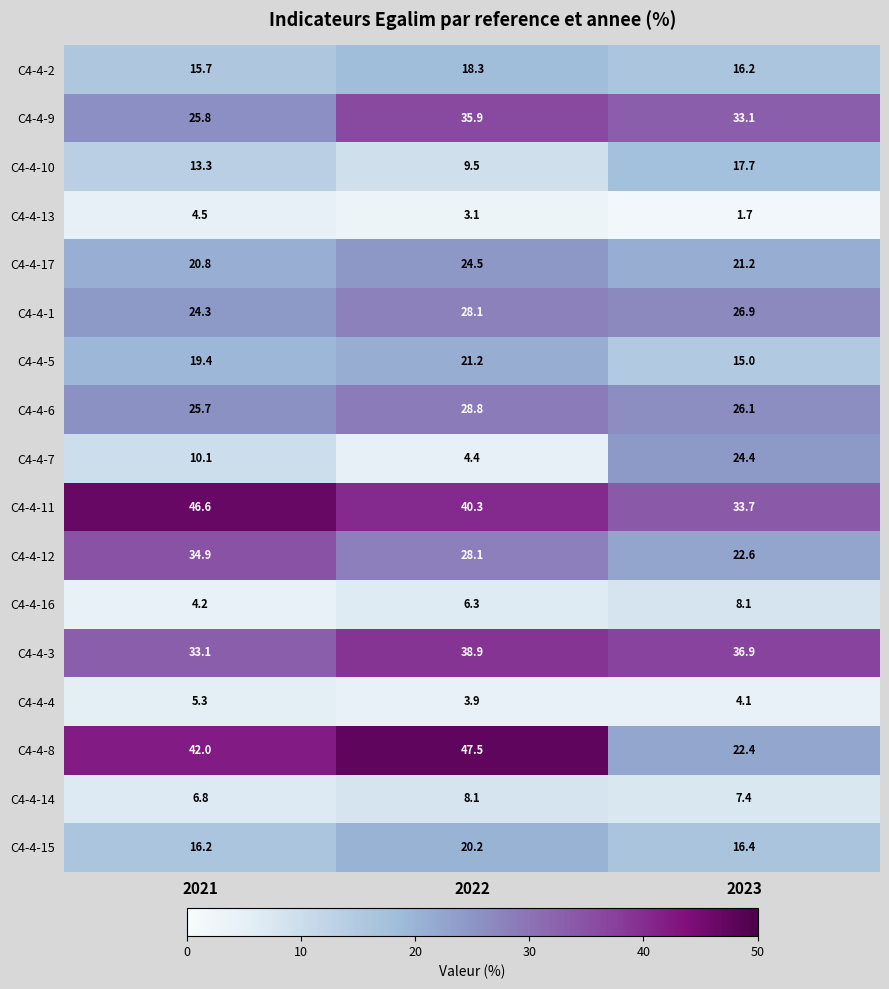

How many values in the C4-4-3 series are below 36?

1